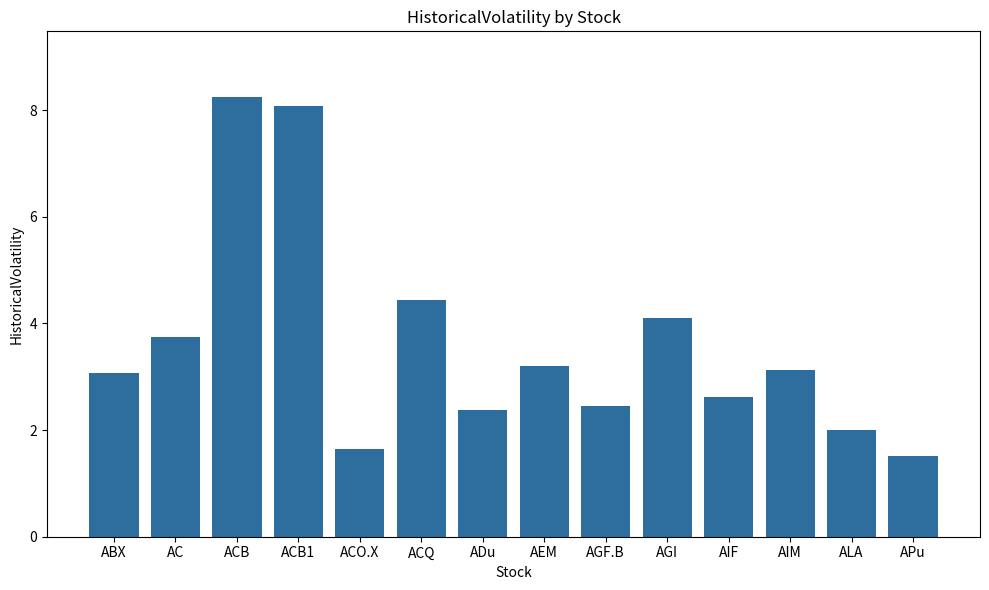

What is the label of the 11th bar from the left?

AIF